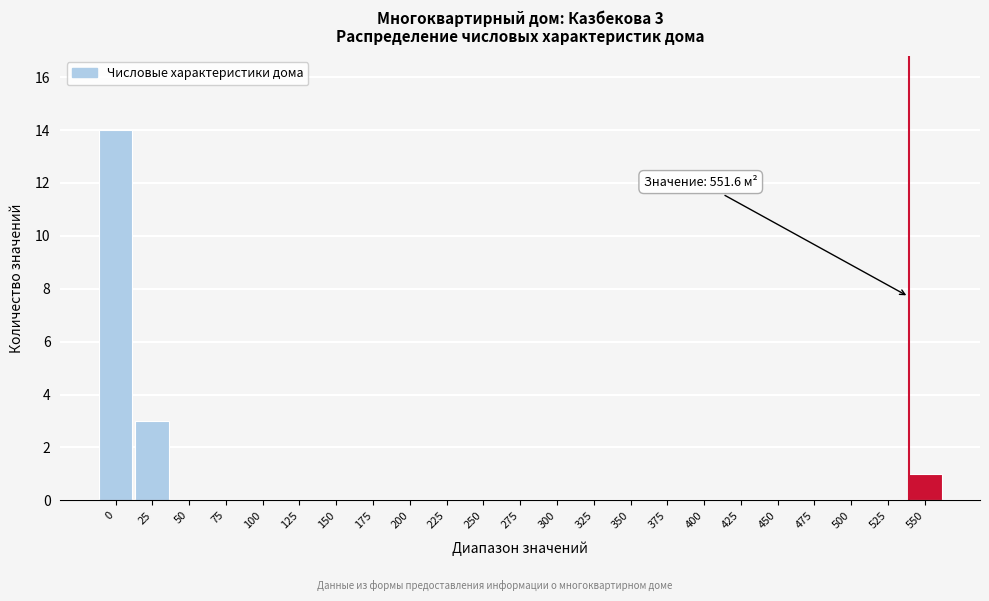

Reading left to right, transcribe all the data shown in this chart.

0=14	25=3	50=0	75=0	100=0	125=0	150=0	175=0	200=0	225=0	250=0	275=0	300=0	325=0	350=0	375=0	400=0	425=0	450=0	475=0	500=0	525=0	550=1